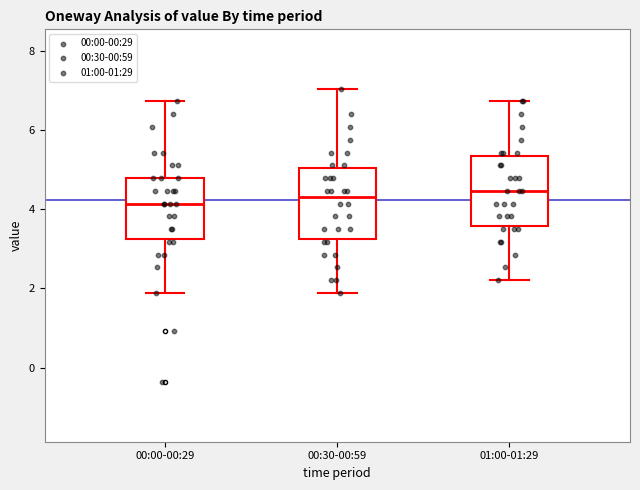

Where does the lower whisker of the box for 00:00-00:29 end on the y-axis? The values are not printed on the chart, so give them approximately, as read against the axis.

1.8